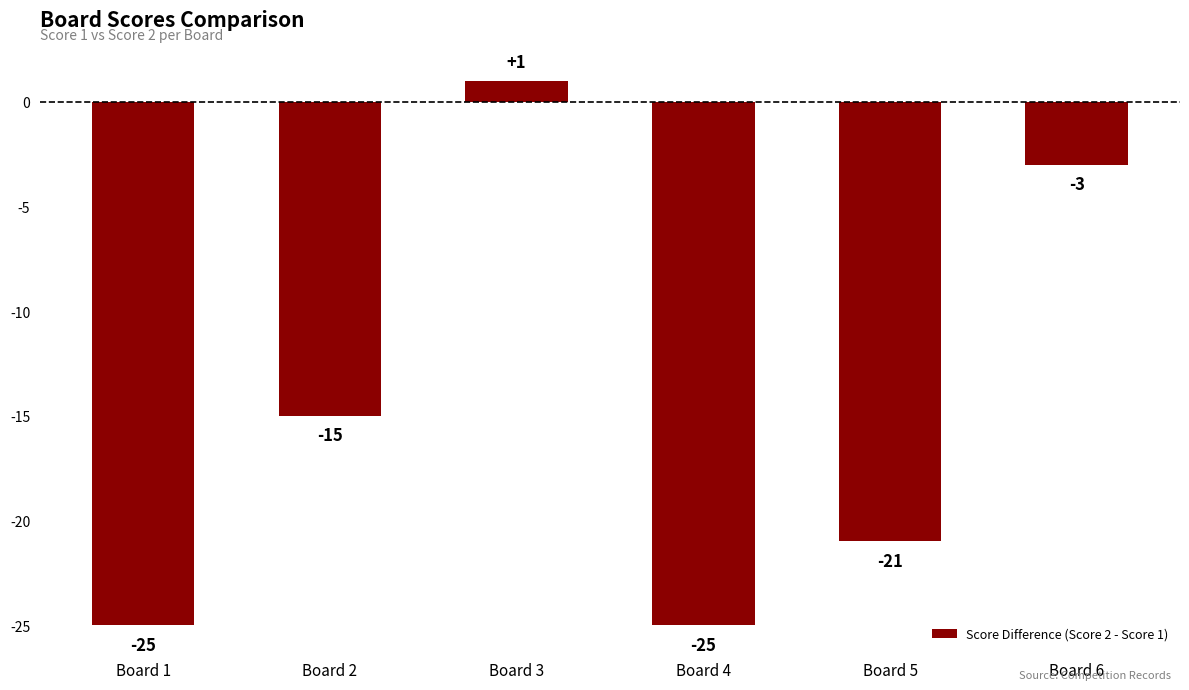

Where is the data nearest to the value -12?

Board 2